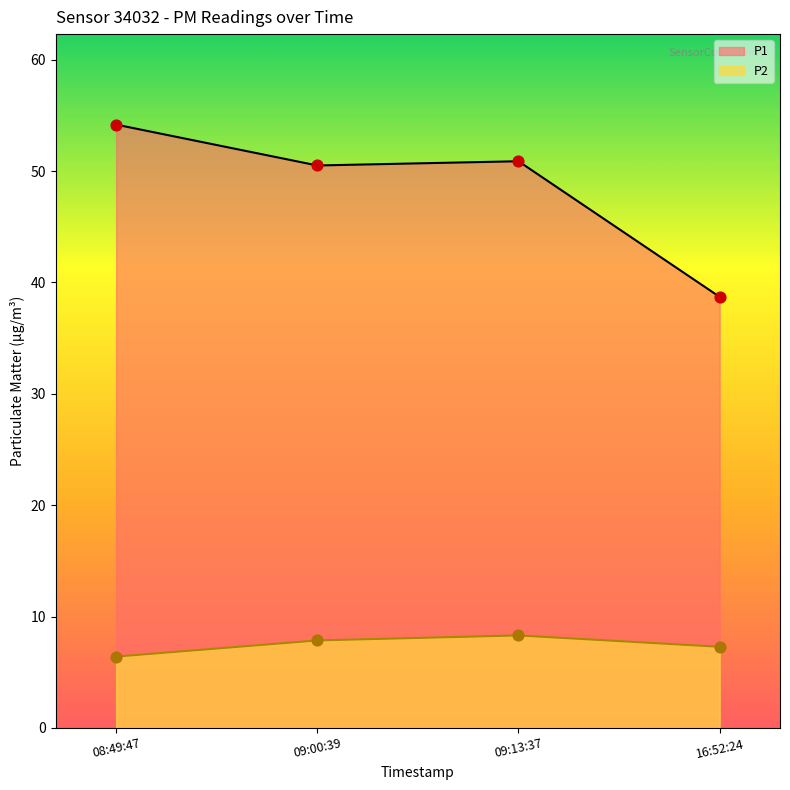

Is the value of P2 at 09:00:39 greater than the value of P1 at 09:00:39?

No